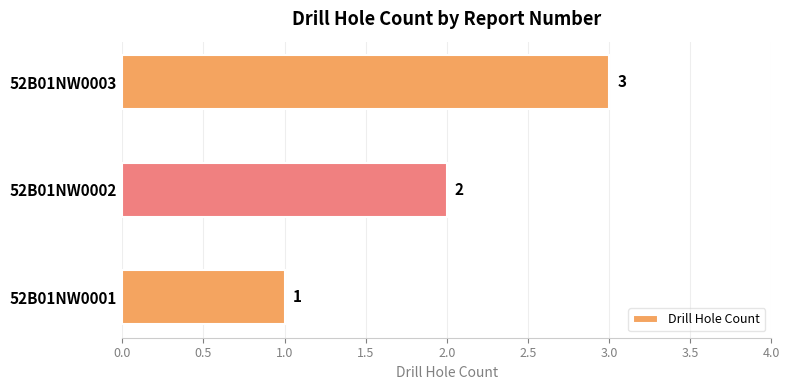

How many values are between 1 and 3?

3